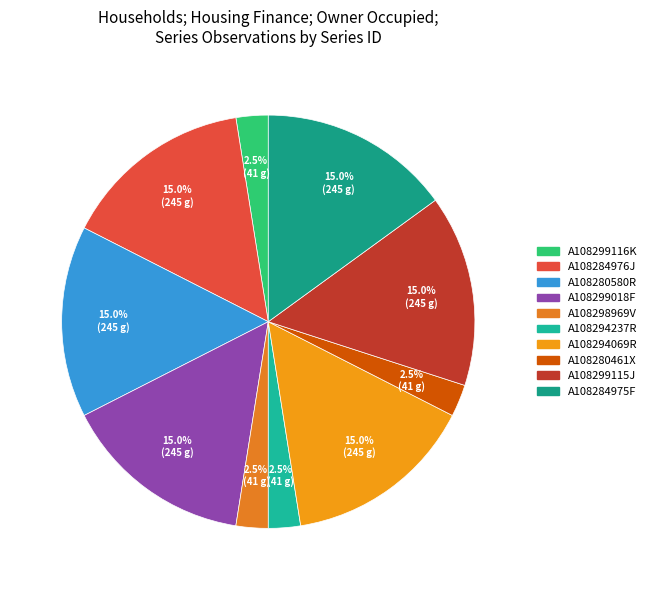

How many slices are in this pie chart?

10